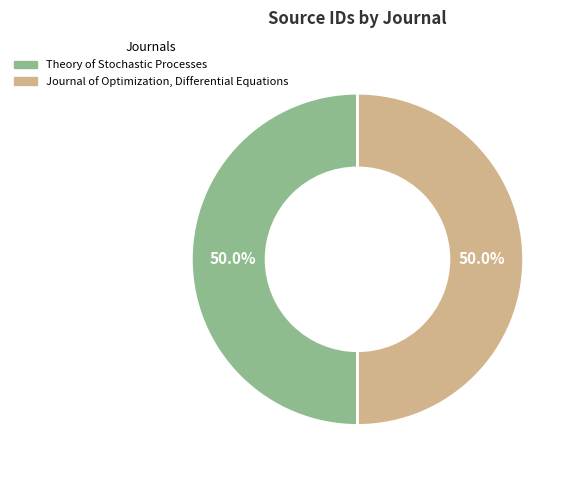

To the nearest percent, what portion does Journal of Optimization, Differential Equations represent?

50%